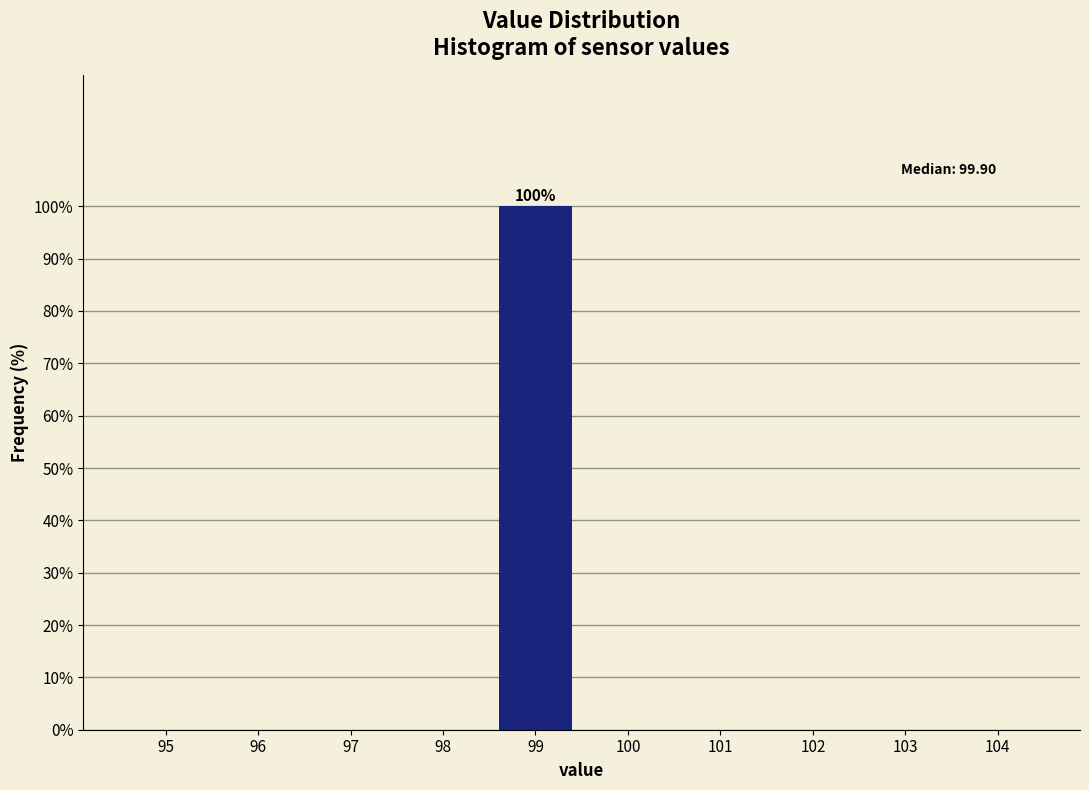

Reading left to right, what are all the values shown in this chart?

95=0	96=0	97=0	98=0	99=100	100=0	101=0	102=0	103=0	104=0